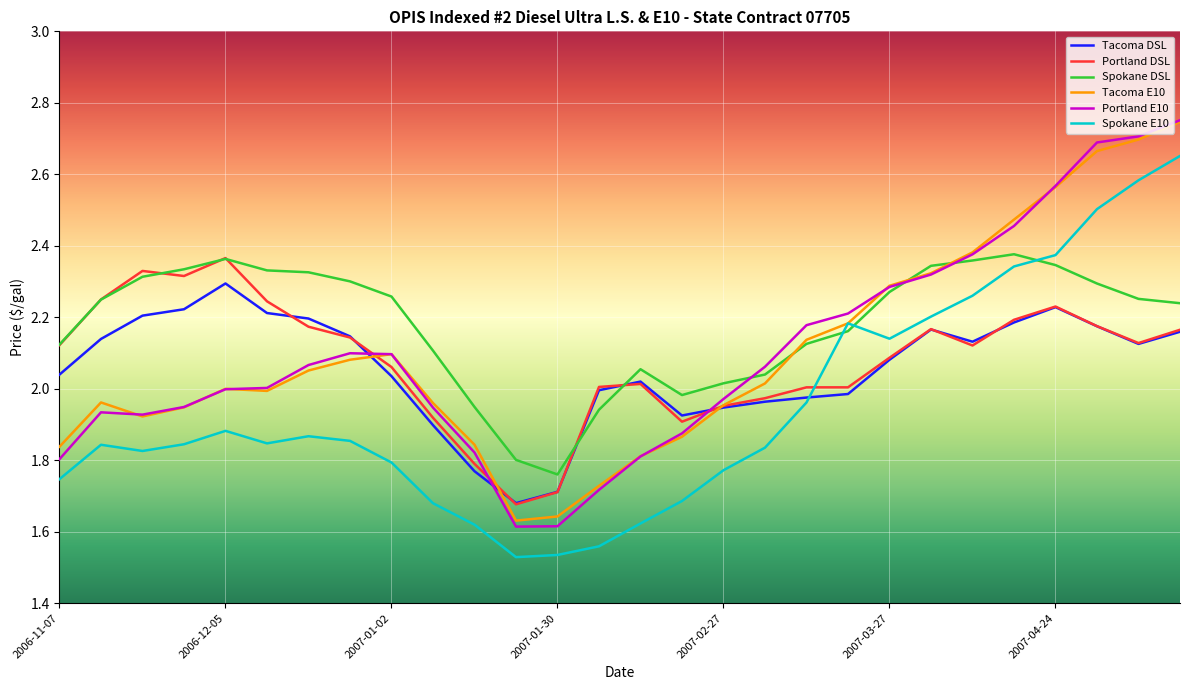

Which series has the largest total across all categories?

Spokane DSL